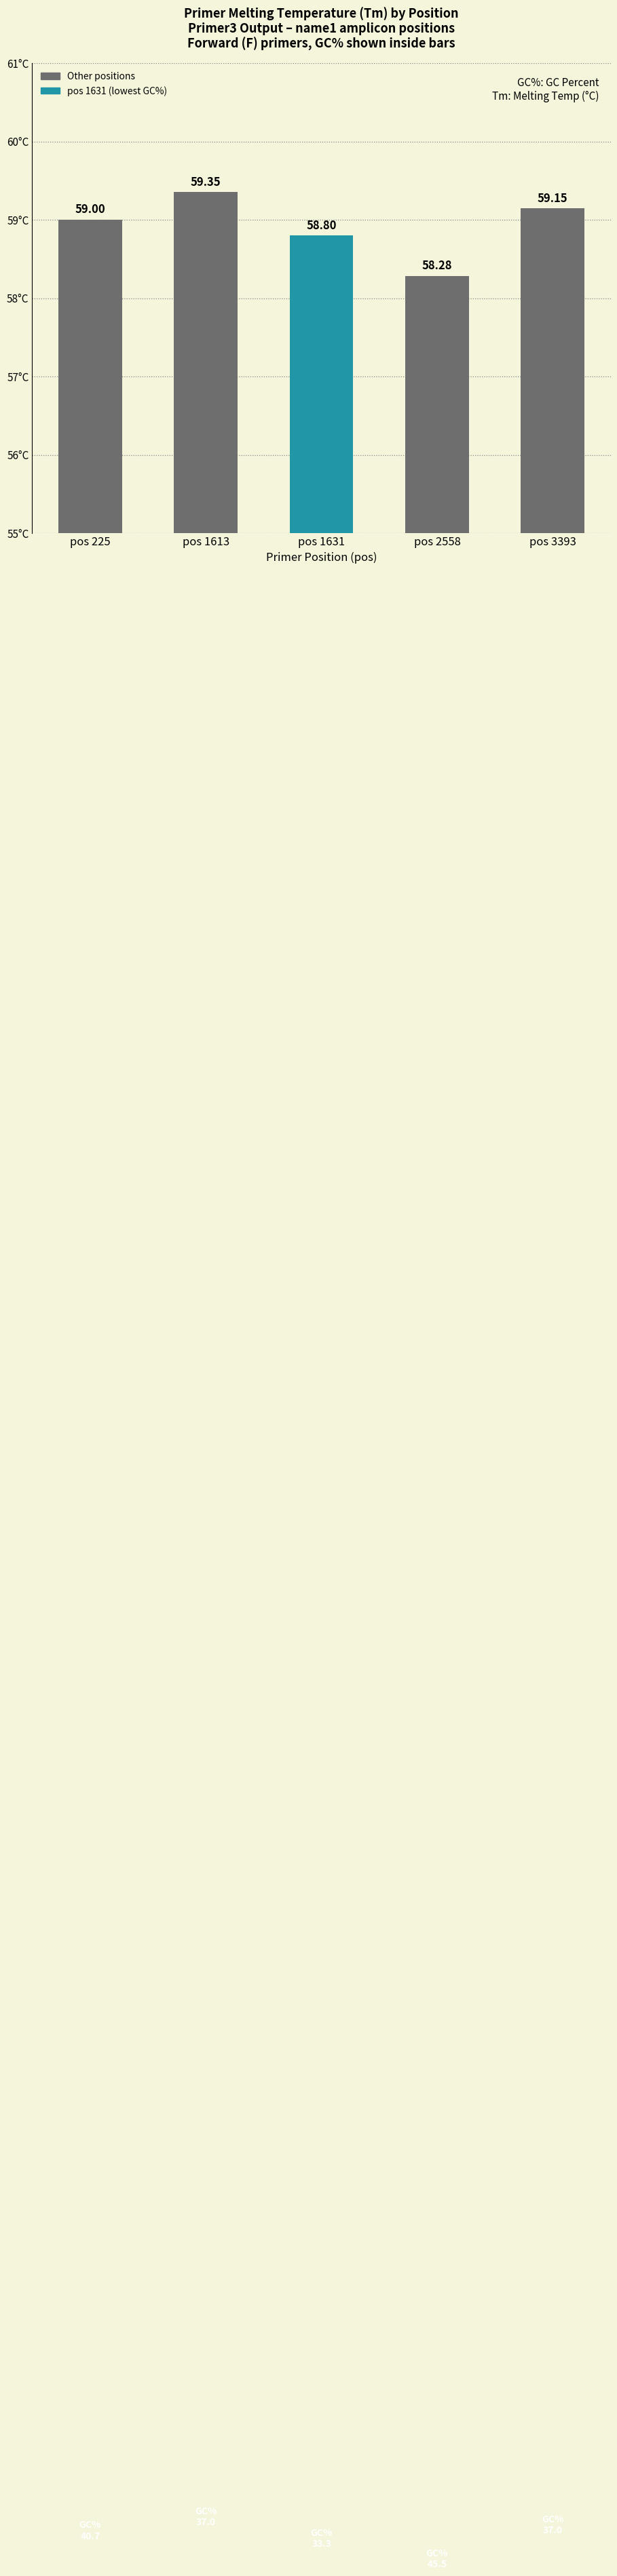

What is the difference between the second highest and second lowest values?

0.3